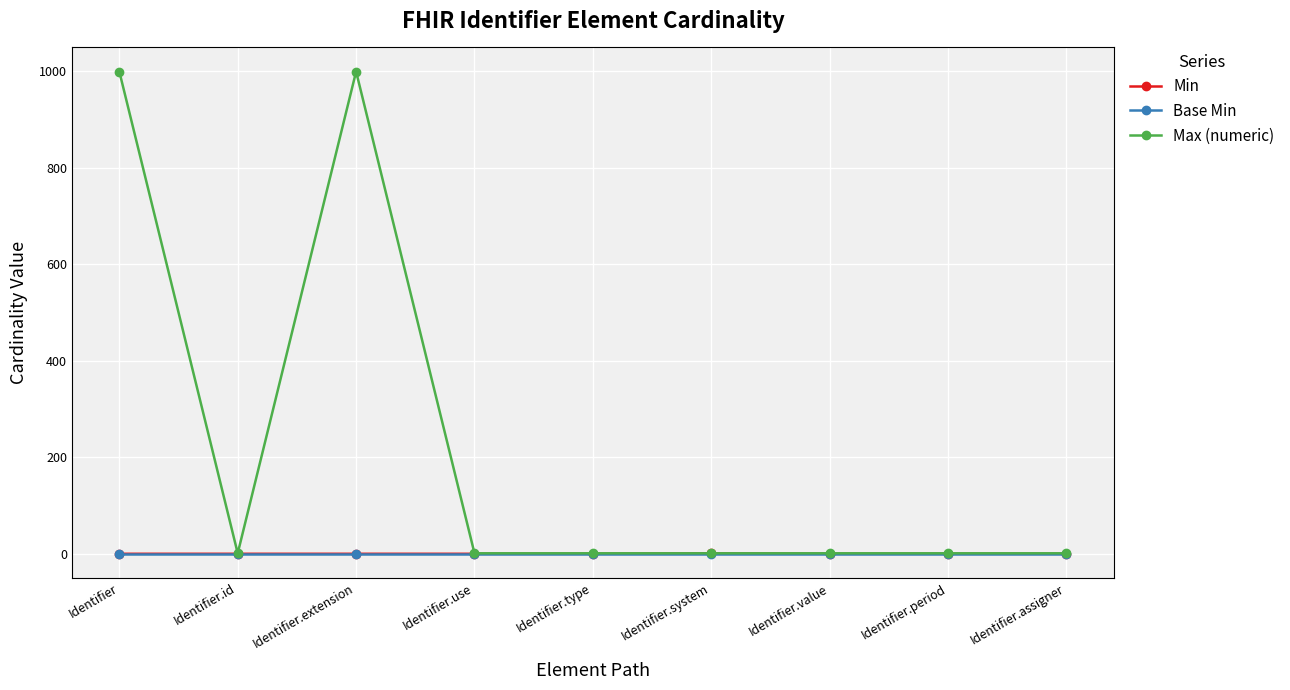

Which series changed the most between Identifier.extension and Identifier.assigner?

Max (numeric)